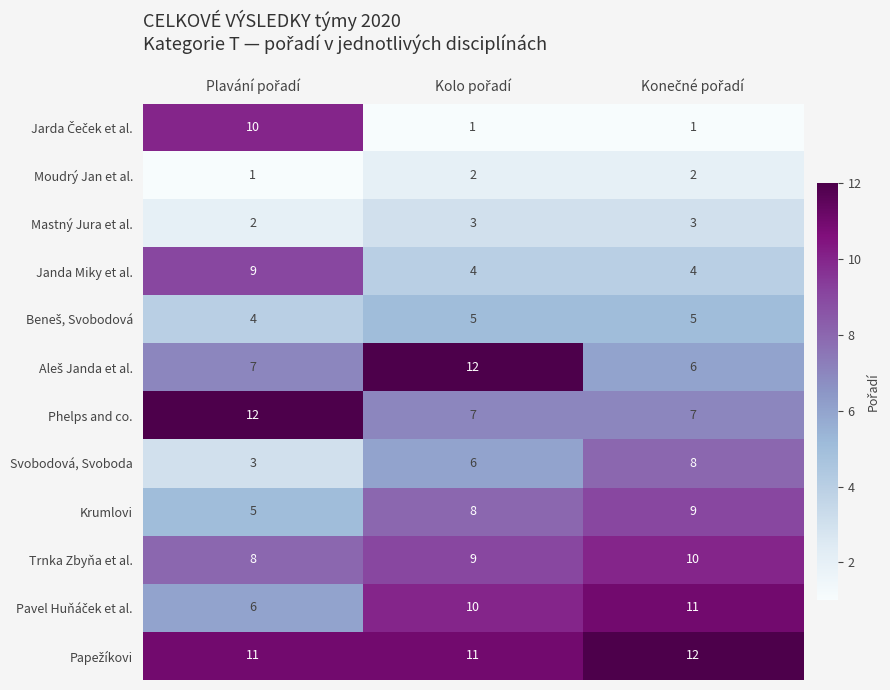

At how many categories does at least one series exceed 5?

3